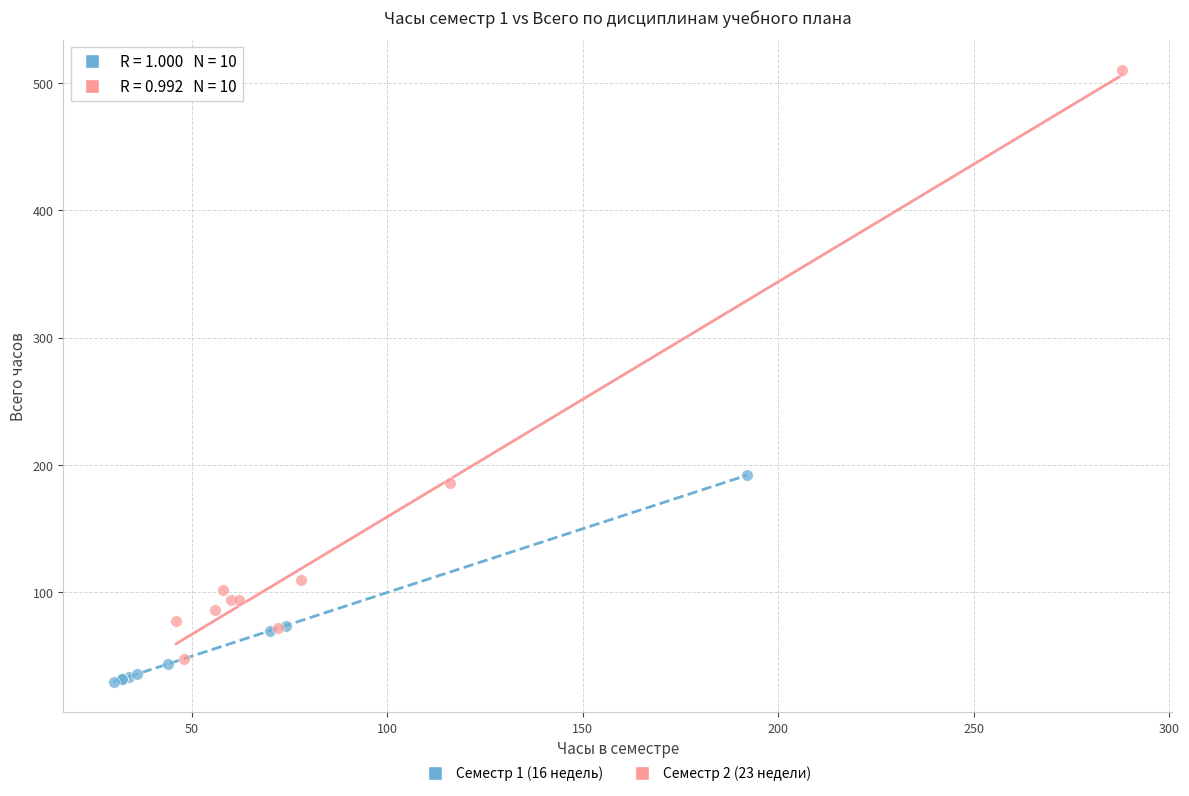

Which series reaches the minimum Y coordinate?

Семестр 1 (16 недель)